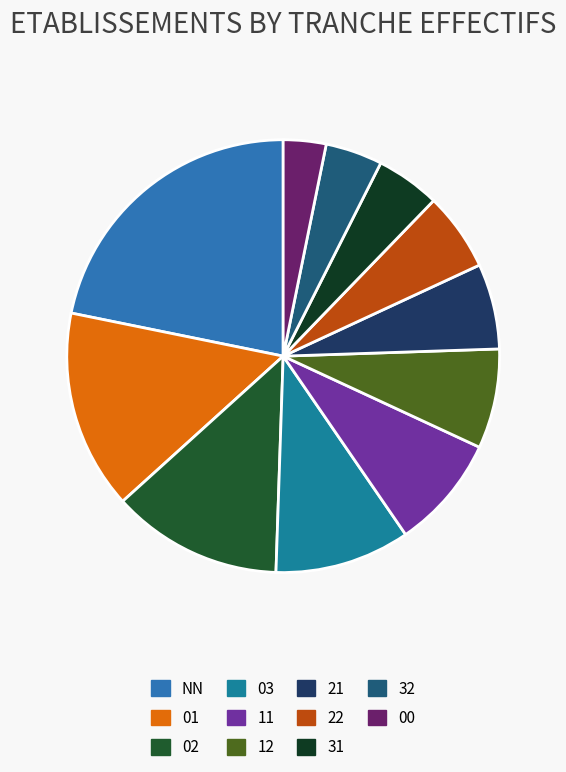

What is the largest slice in the pie chart?

NN